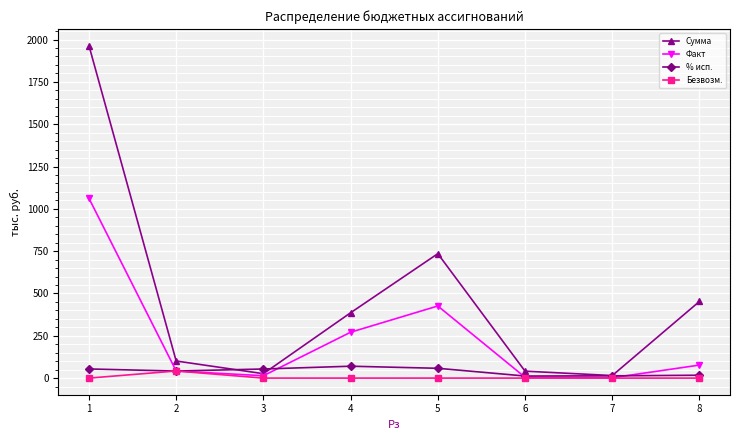

What is the difference between the highest and lowest values at 8?

453.0